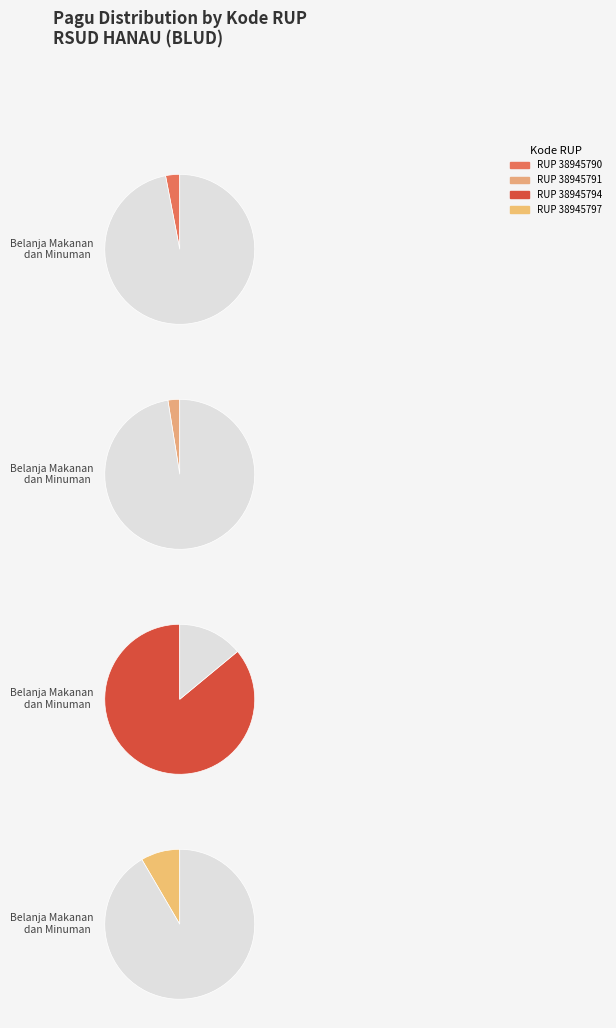

What is the majority slice?

38945794